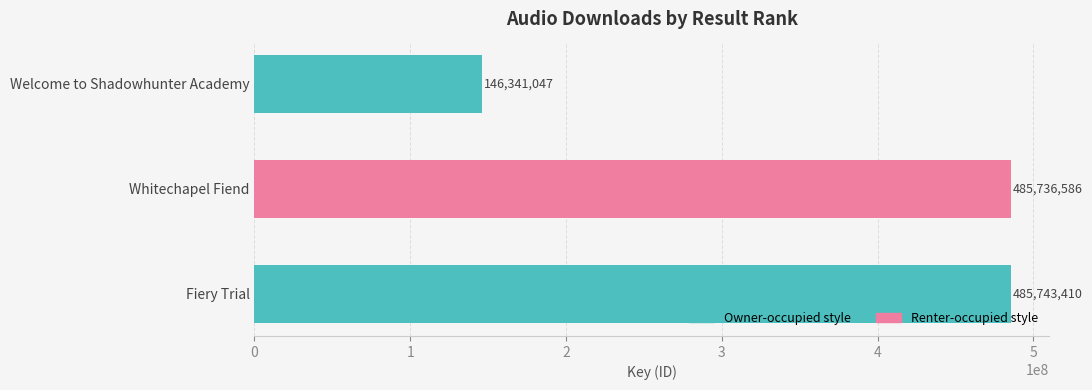

List the labels in order of value, largest first.

Fiery Trial, Whitechapel Fiend, Welcome to Shadowhunter Academy